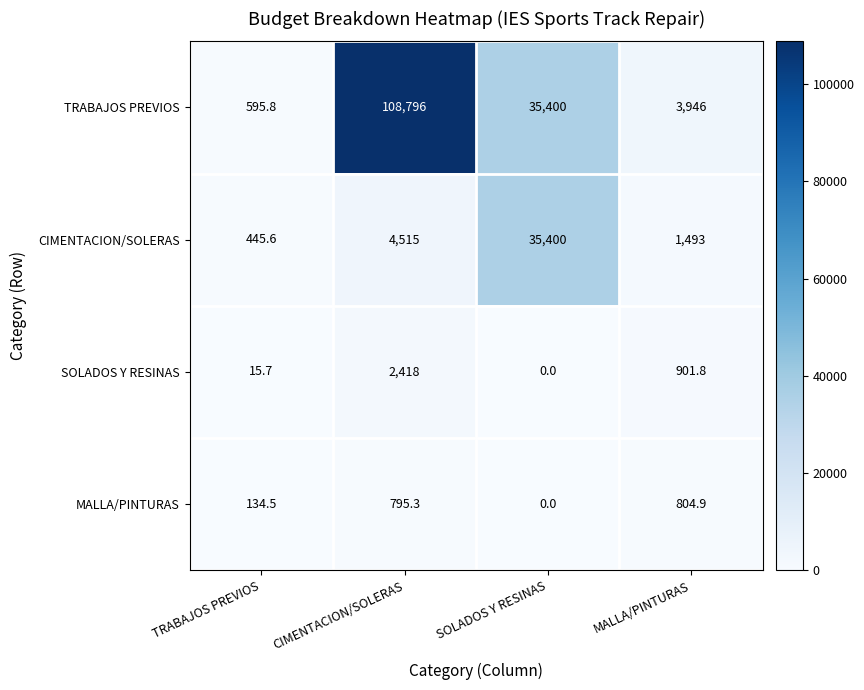

How many distinct data groups are displayed?

4